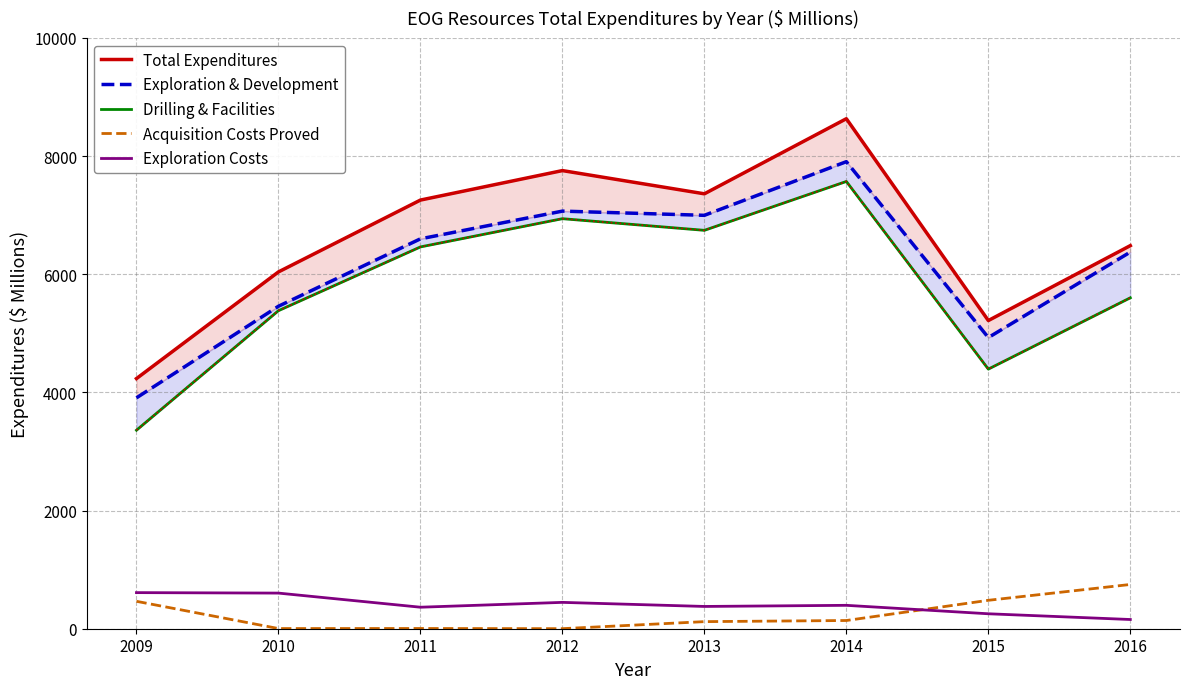

Between 2016 and 2013, which is larger?

2013